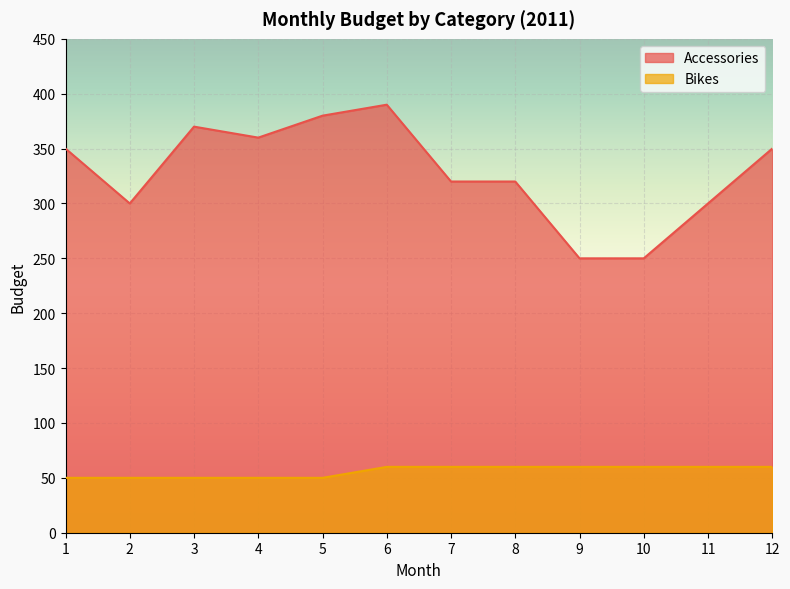

At 12, list the series in order from smallest to largest.

Bikes, Accessories